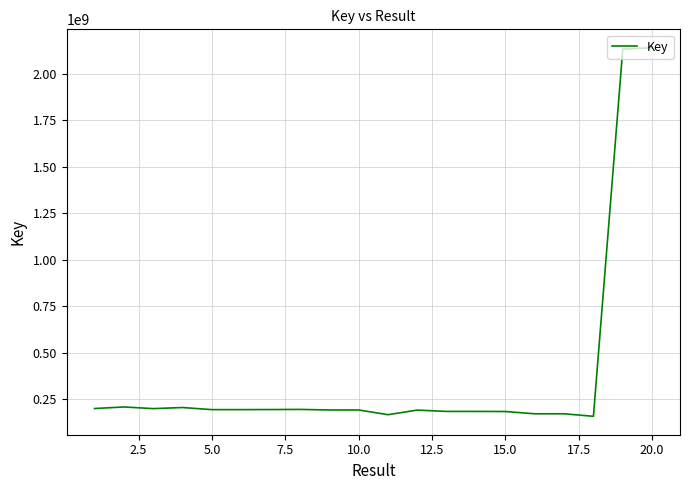

What is the minimum value shown in the chart?

157632992